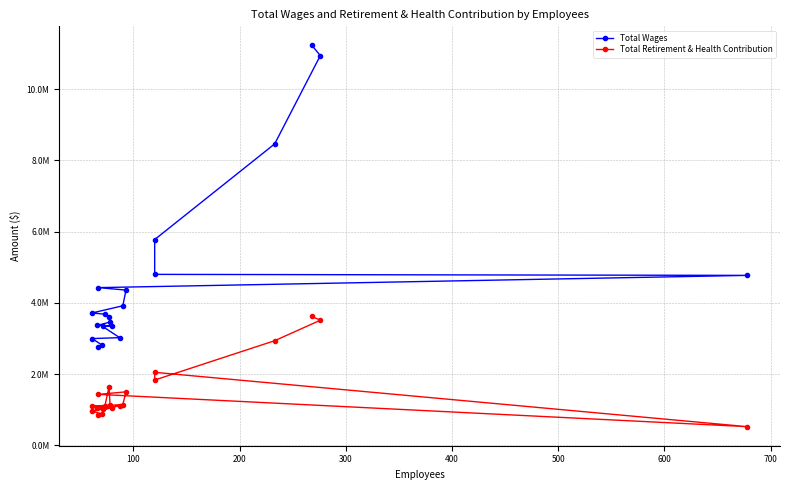

How many data points in Total Wages are less than 3716762?

10